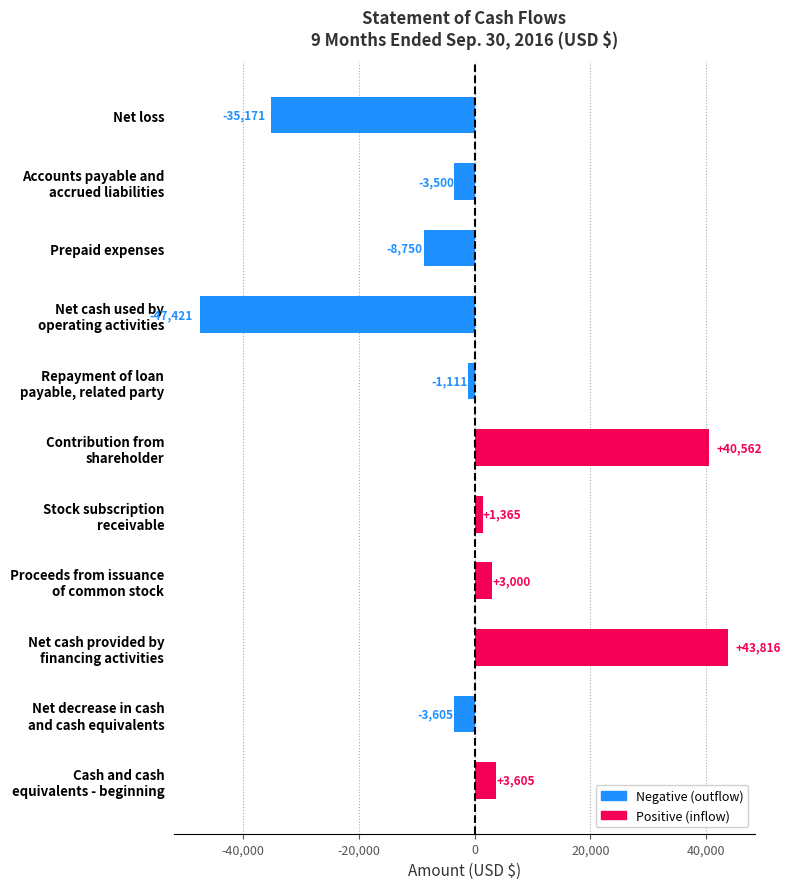

How many positive values are there?

5